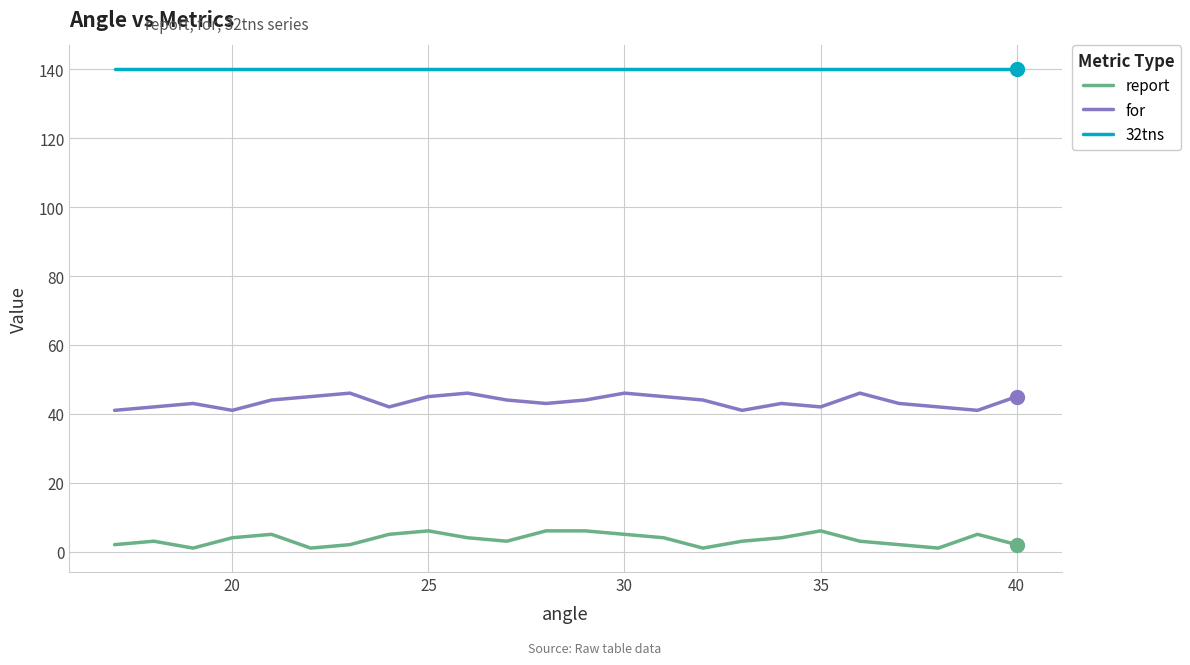

What is the maximum value for 32tns?

140.0